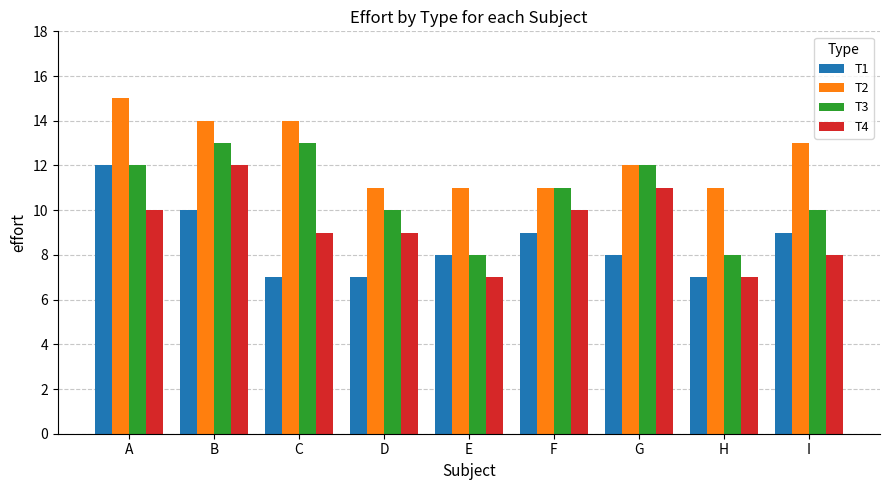

What are all the series names shown in the legend?

T1, T2, T3, T4